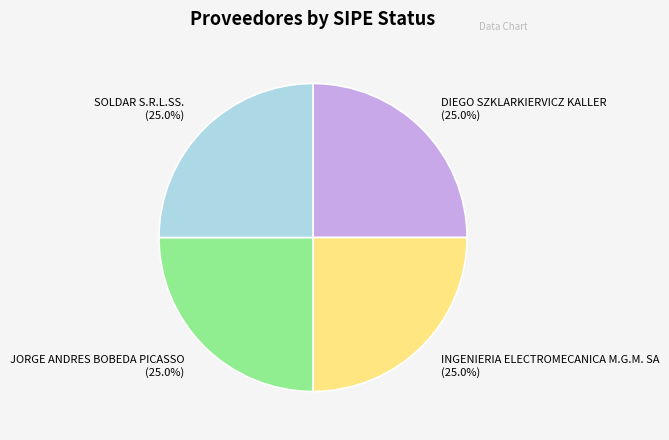

Approximately how many times larger is the value at DIEGO SZKLARKIERVICZ KALLER compared to SOLDAR S.R.L.SS.?

1.0